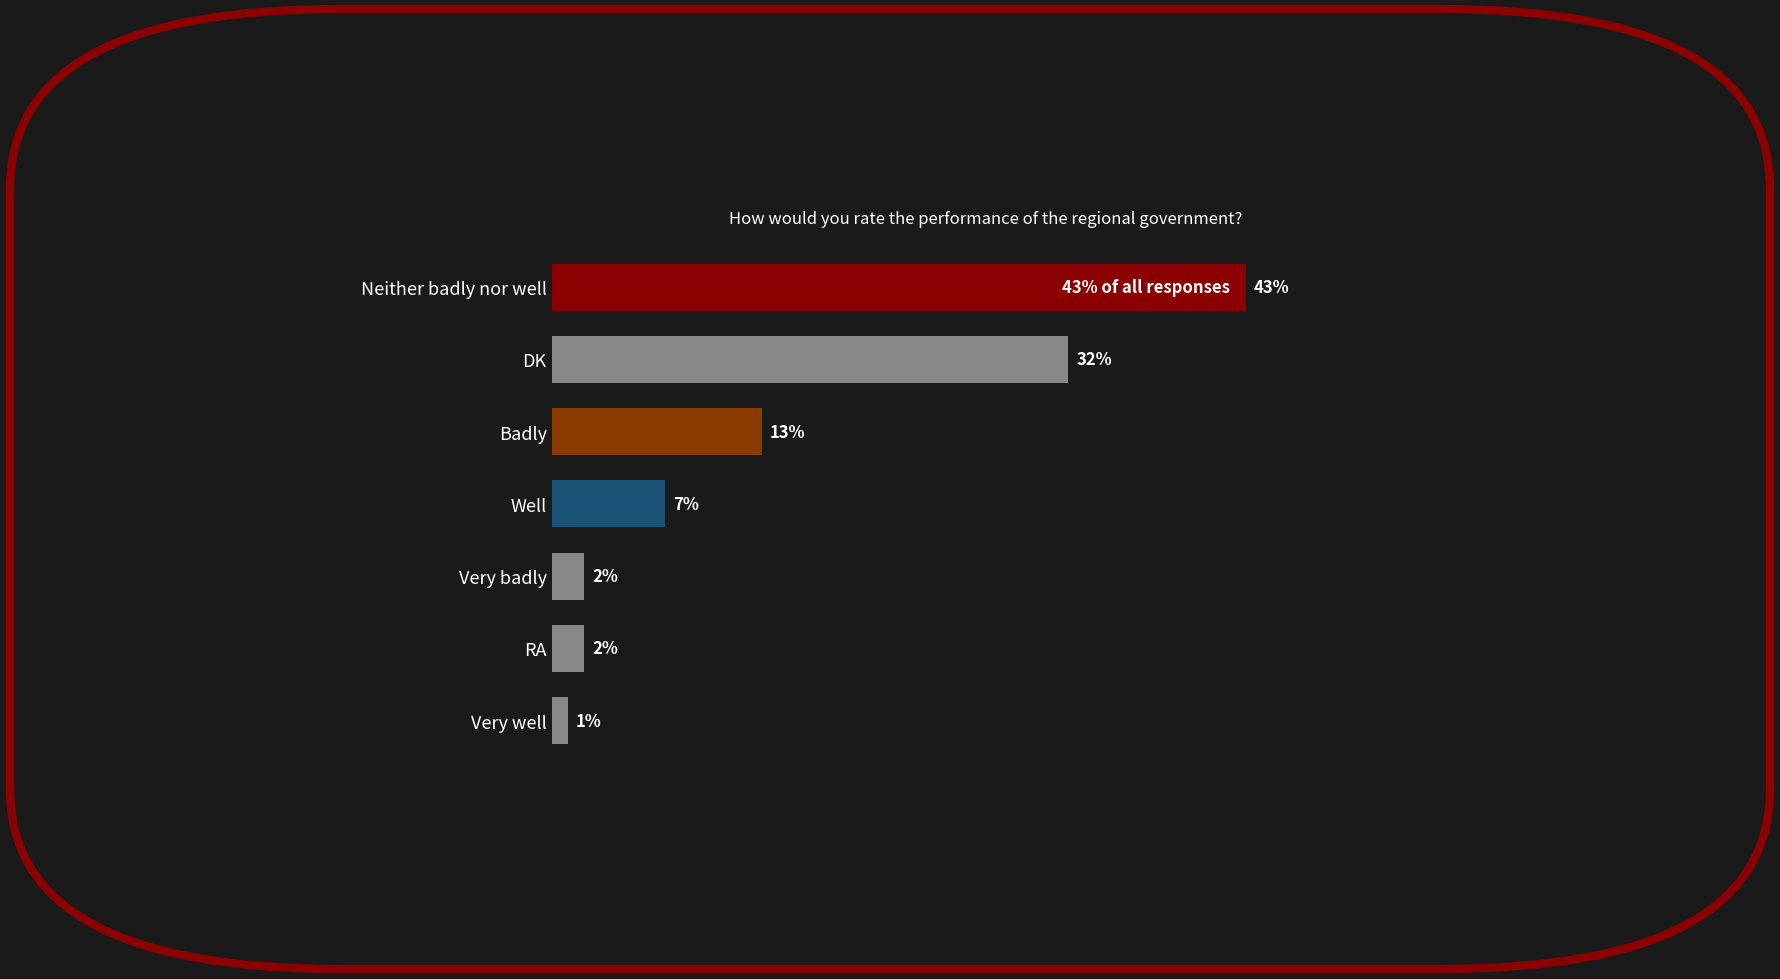

At which label is the value closest to 22?

Badly